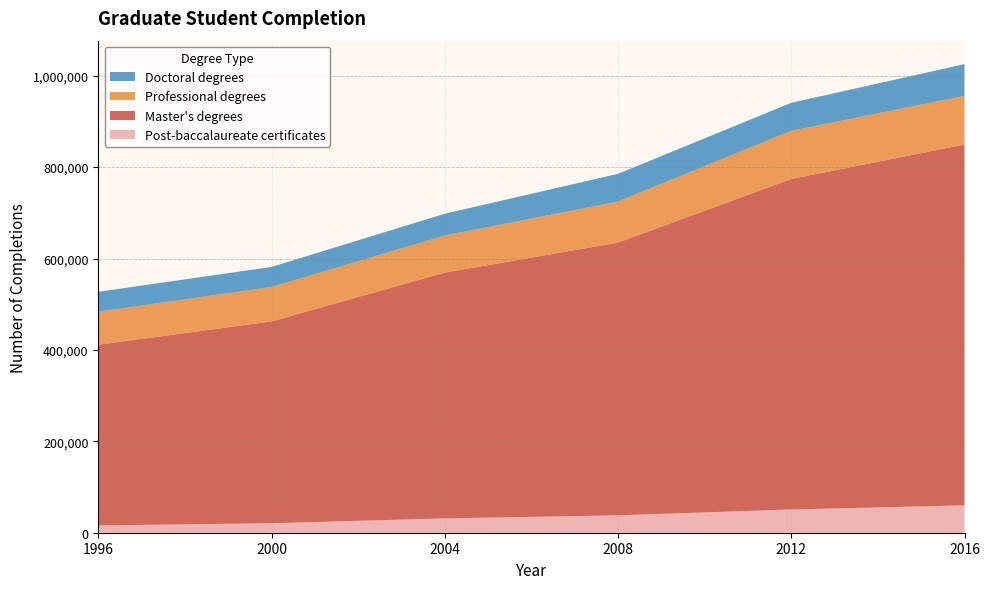

Reading left to right, list all the values displayed in this chart.

Post-baccalaureate certificates: 1996=15936	2000=20779	2004=31341	2008=38112	2012=50855	2016=59964
Master's degrees: 1996=395419	2000=441575	2004=537921	2008=596715	2012=723313	2016=789468
Professional degrees: 1996=72296	2000=75493	2004=81056	2008=89907	2012=105320	2016=106597
Doctoral degrees: 1996=43523	2000=43774	2004=47700	2008=60606	2012=61241	2016=69439